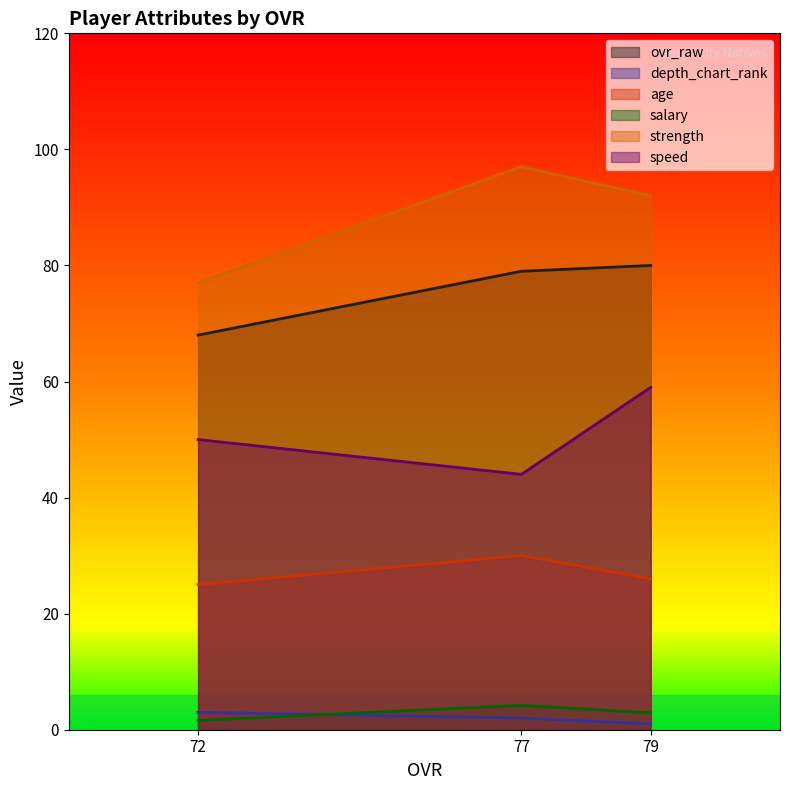

How many data points in speed are above 50?

1